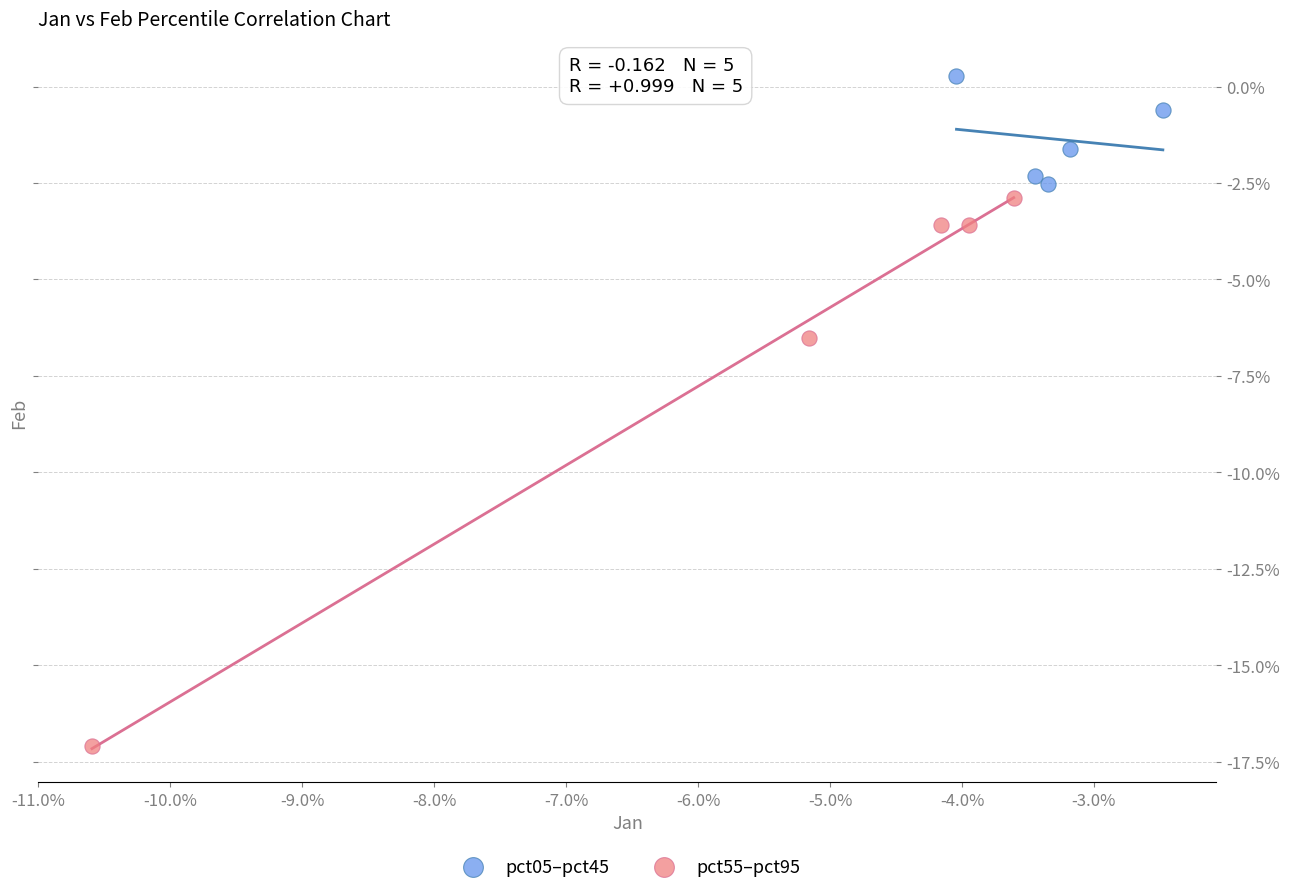

What are all the series names shown in the legend?

pct05–pct45, pct55–pct95